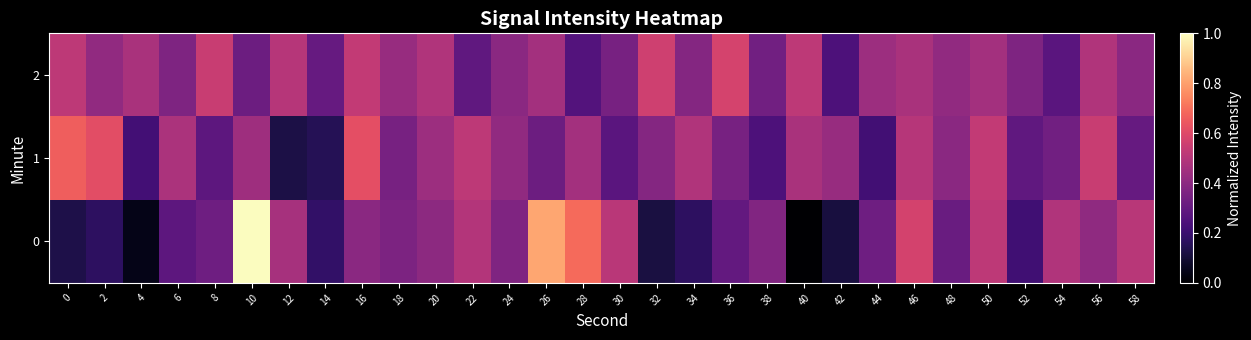

Between 14 and 42, which series saw the biggest shift?

1